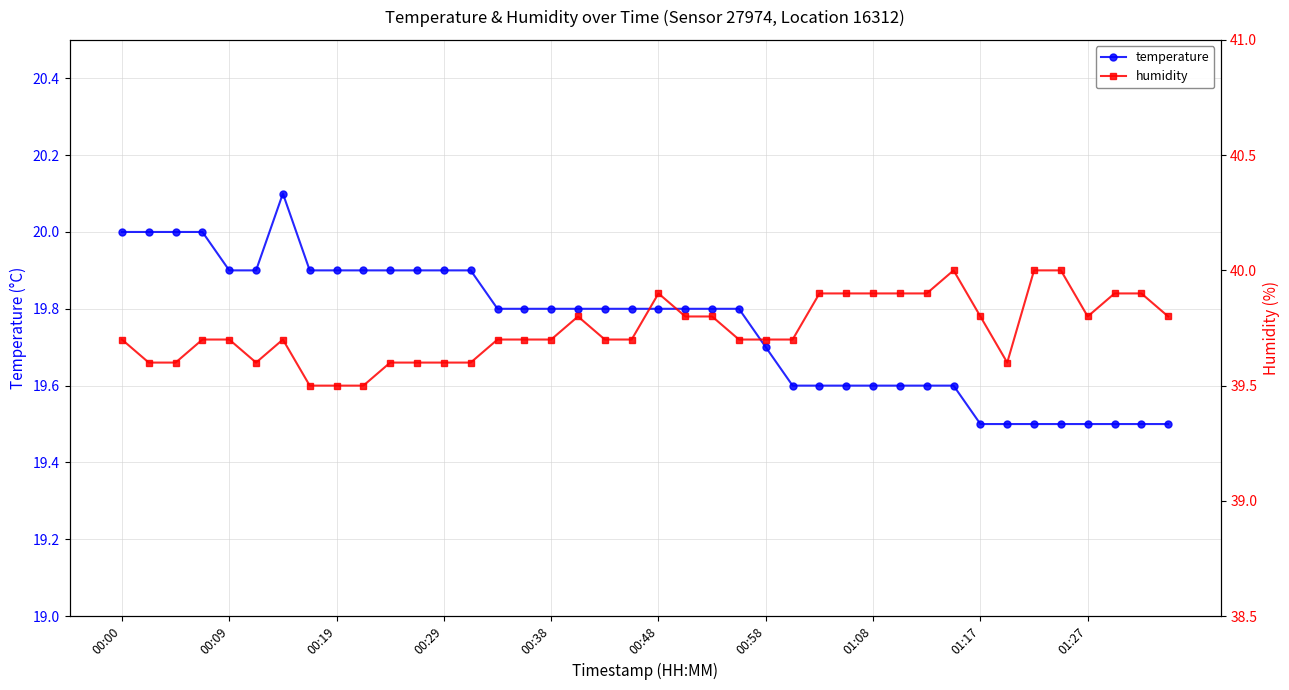

What is the maximum value for temperature?

20.1